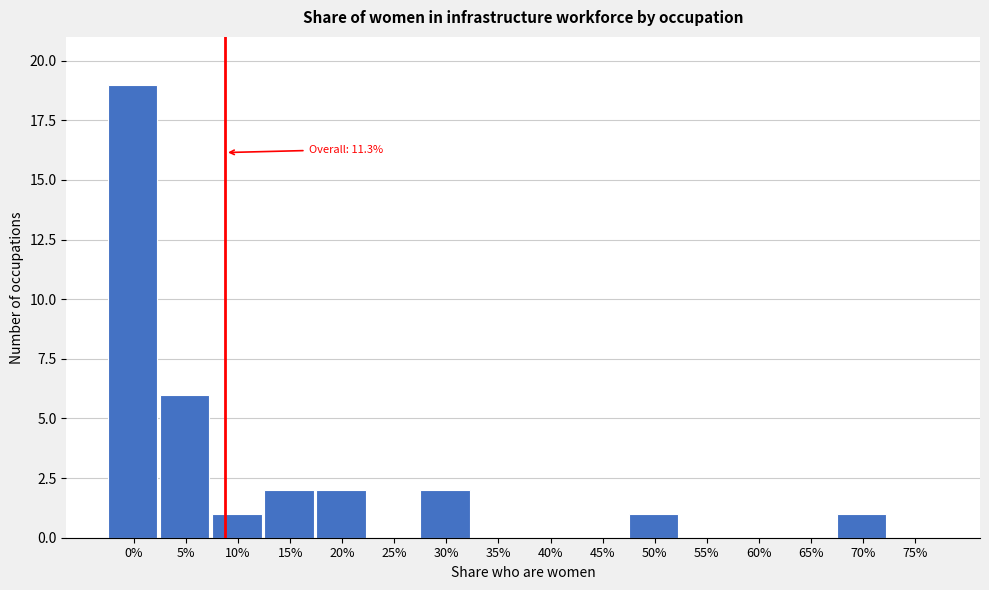

Reading right to left, extract all data points from this chart.

75%=0	70%=1	65%=0	60%=0	55%=0	50%=1	45%=0	40%=0	35%=0	30%=2	25%=0	20%=2	15%=2	10%=1	5%=6	0%=19